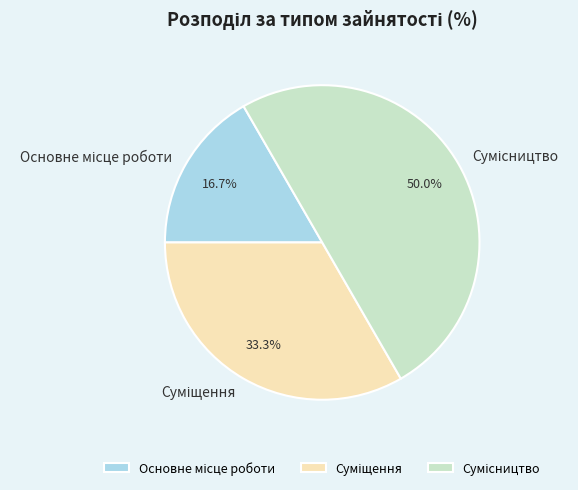

To the nearest percent, what portion does Основне місце роботи represent?

17%